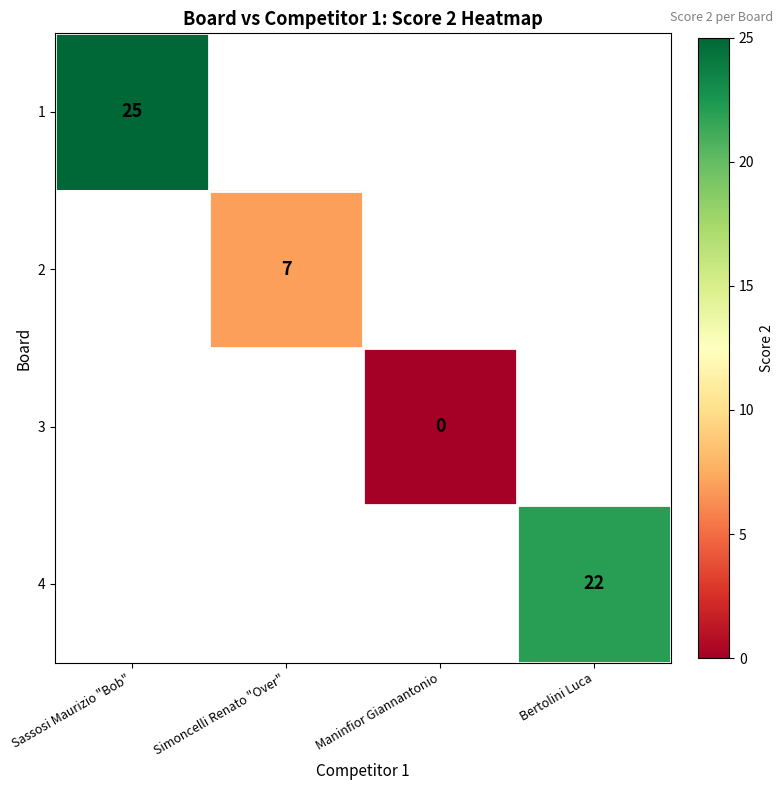

What is the maximum value shown in the chart?

25.0